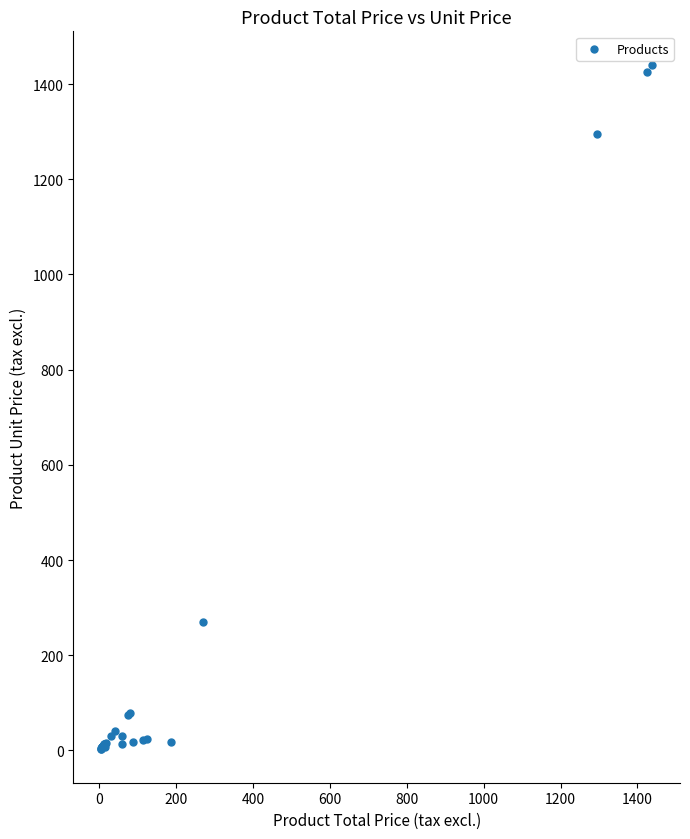

What Y value in the scatter plot is closest to 721?

269.0